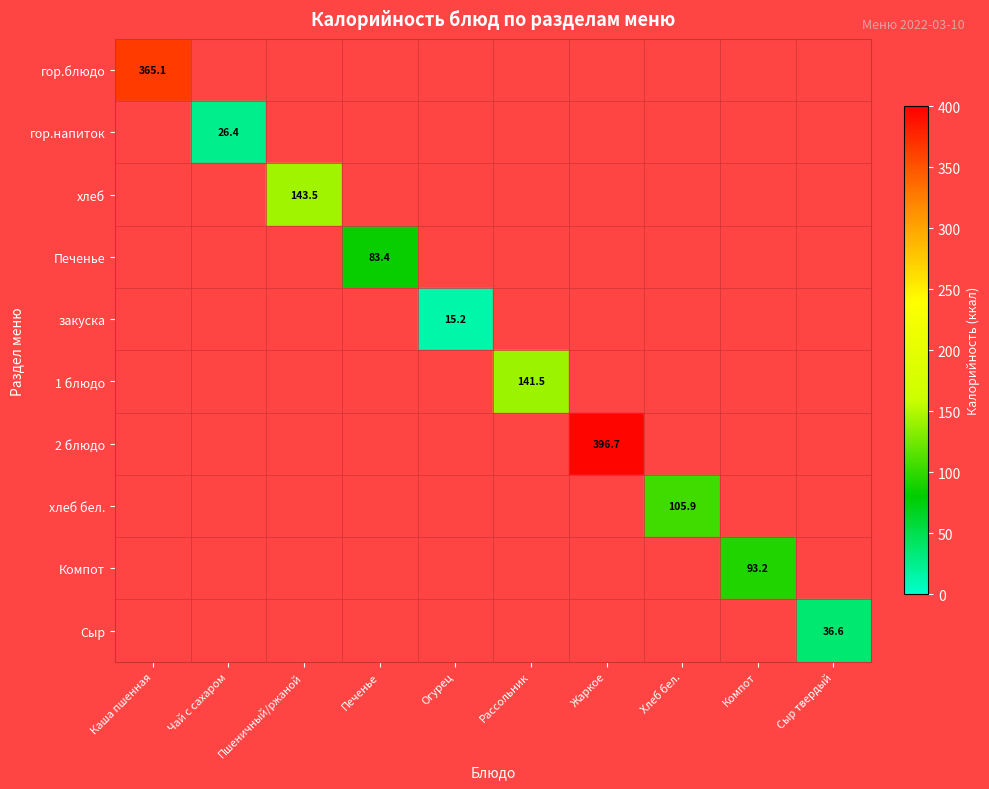

True or false: хлеб бел. has a value of 169.5 at Хлеб бел..

False